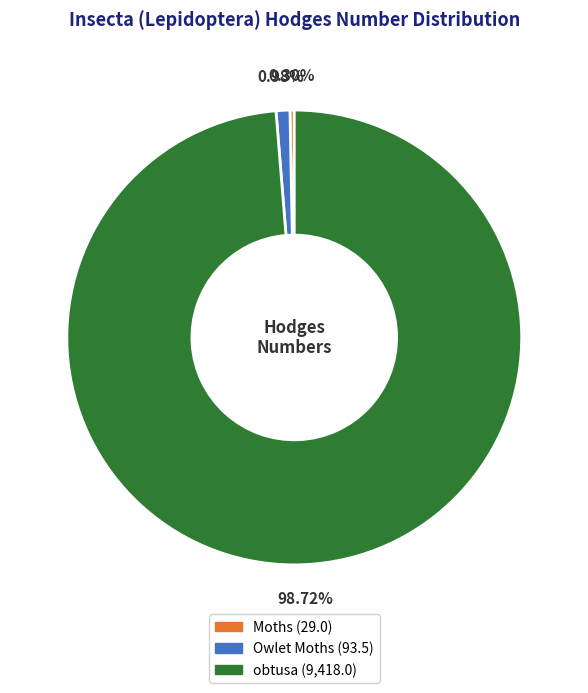

Which slice is the smallest?

Moths